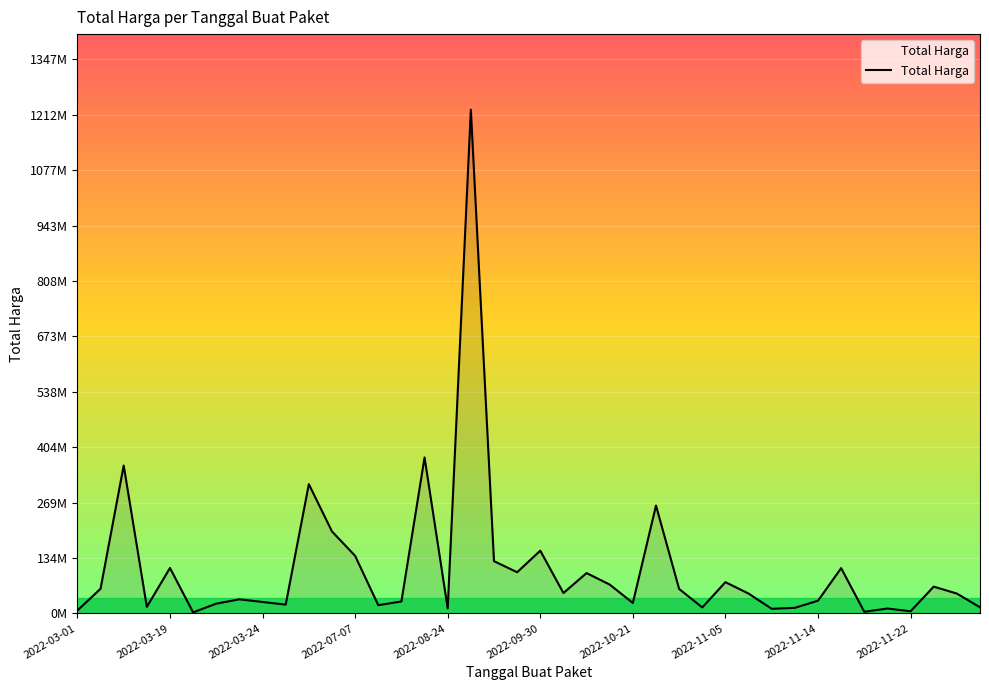

Is this an area chart (filled region under the line)?

Yes